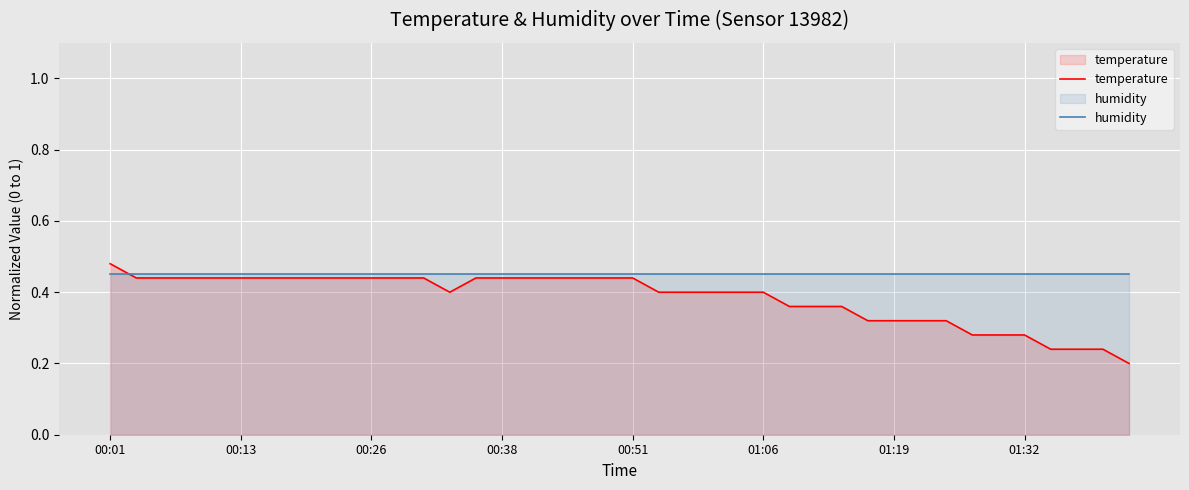

At 00:51, list the series in order from smallest to largest.

temperature, humidity